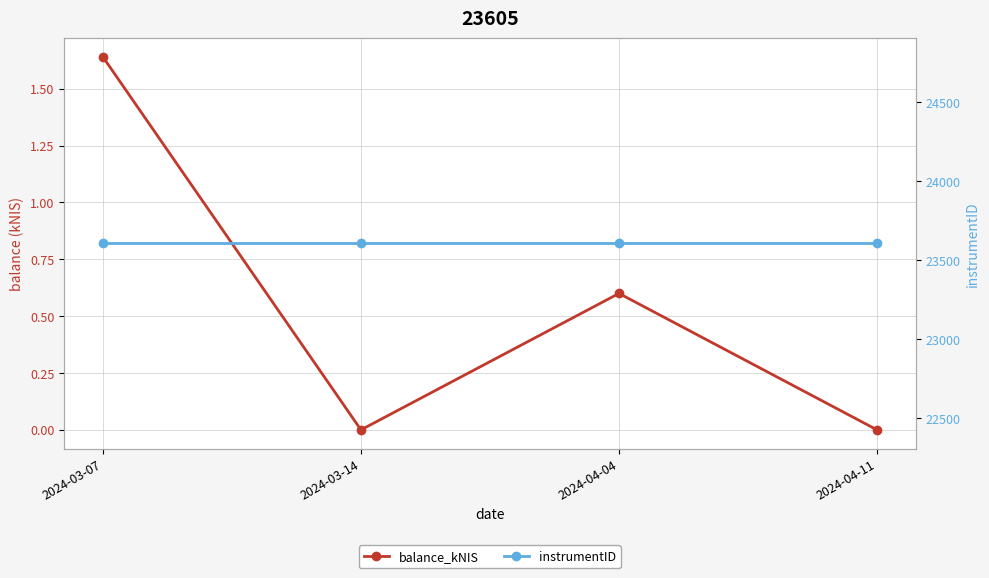

At which category is the sum across all series the highest?

2024-03-07